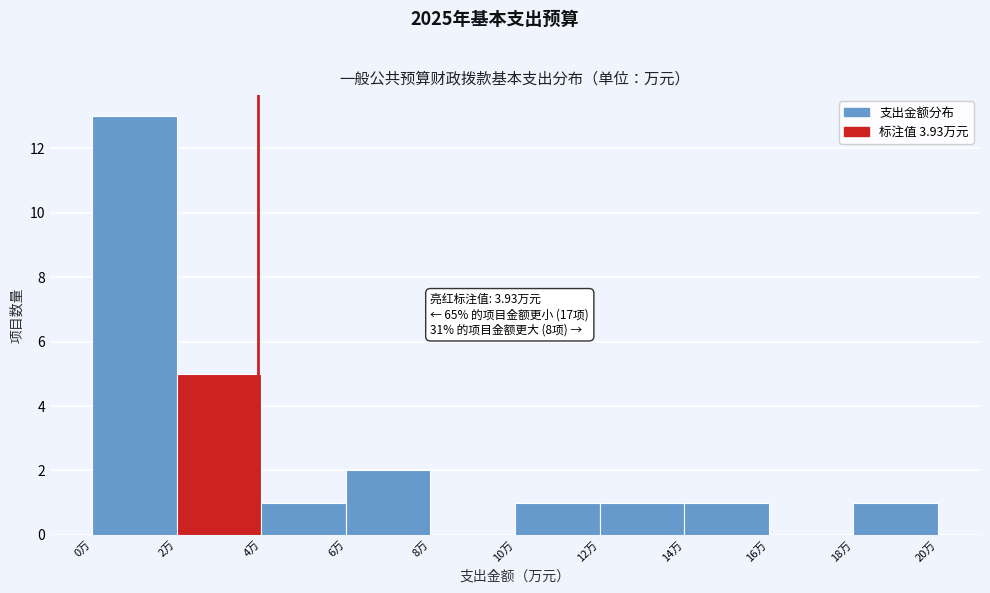

Which range on the x-axis has the tallest bar?

0 to 2